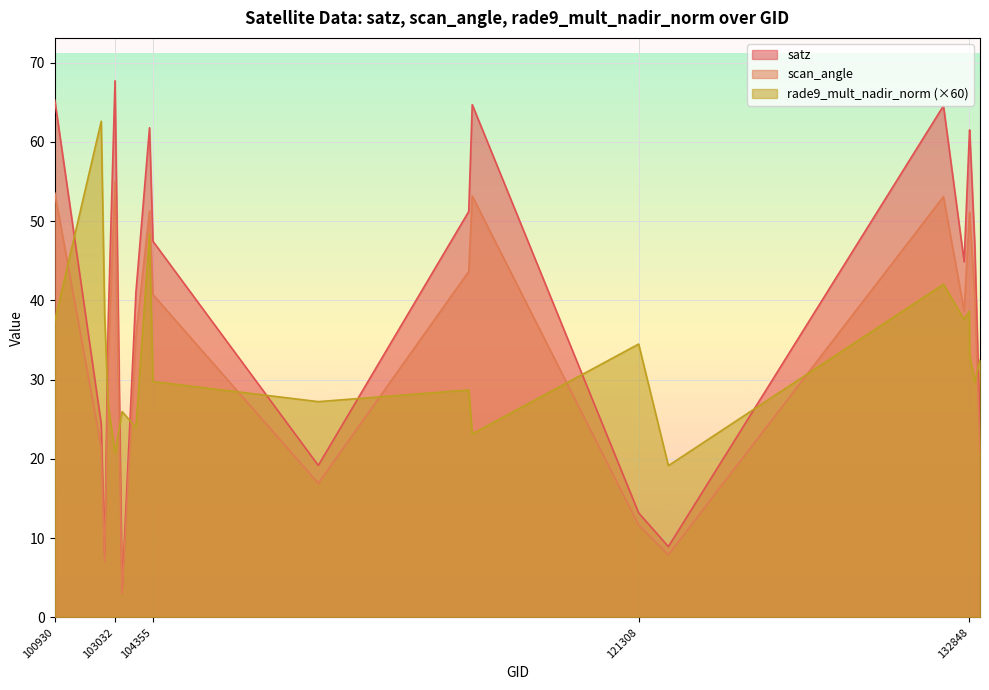

What is the minimum value shown in the chart?

3.0